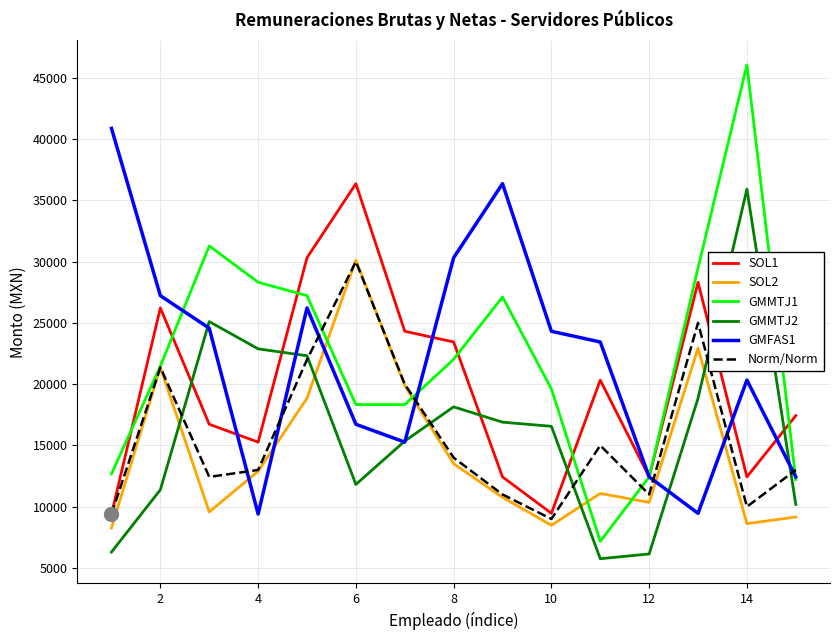

What is the maximum value shown in the chart?

46050.1